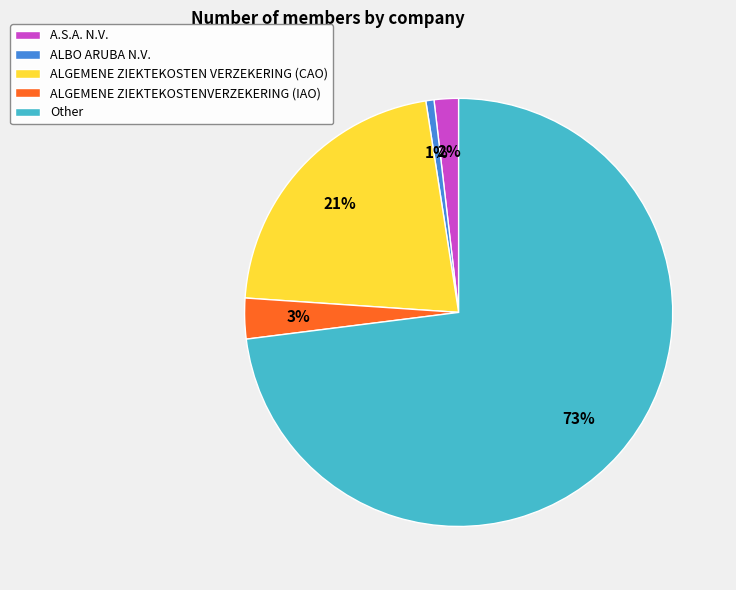

True or false: ALGEMENE ZIEKTEKOSTEN VERZEKERING (CAO) accounts for 34% of the total.

False